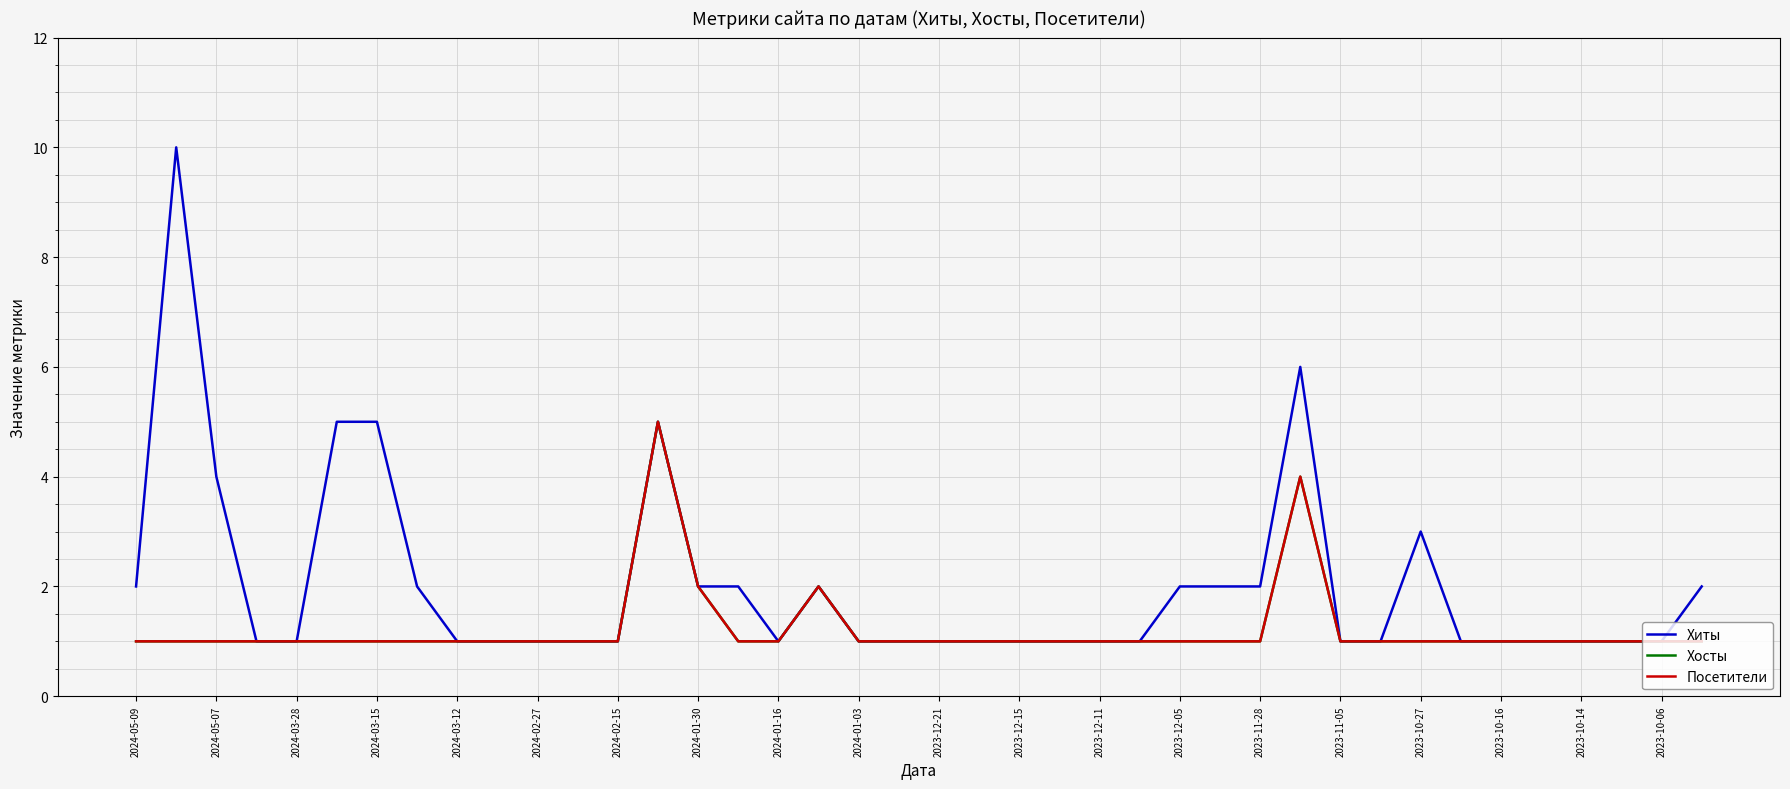

At how many categories does at least one series exceed 1?

16